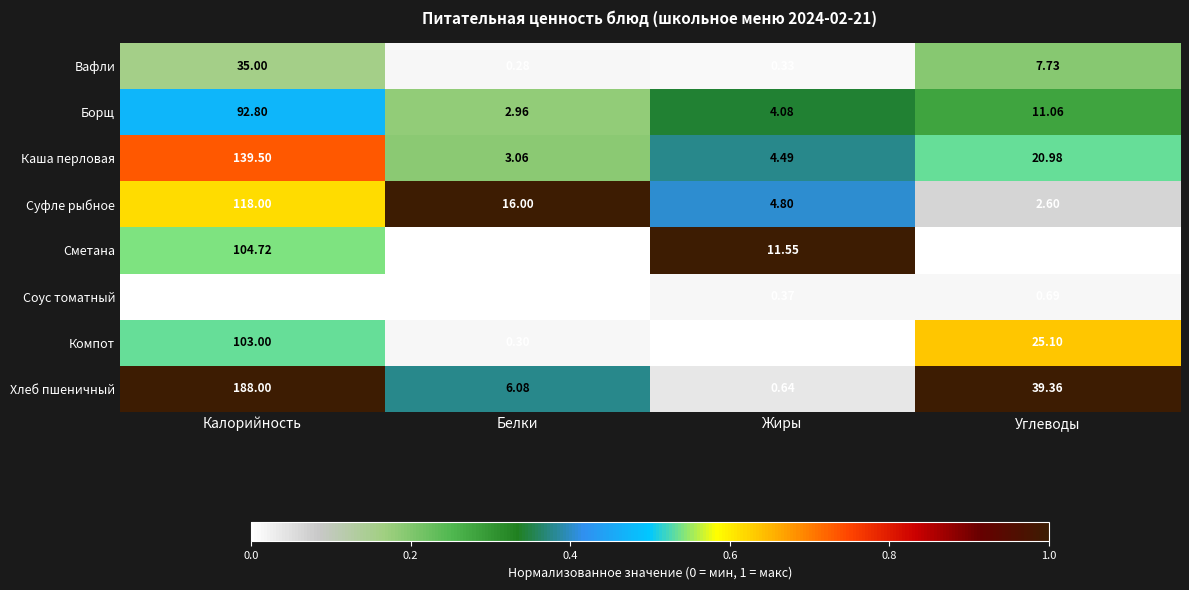

What is the total value across all series at Белки?

28.9